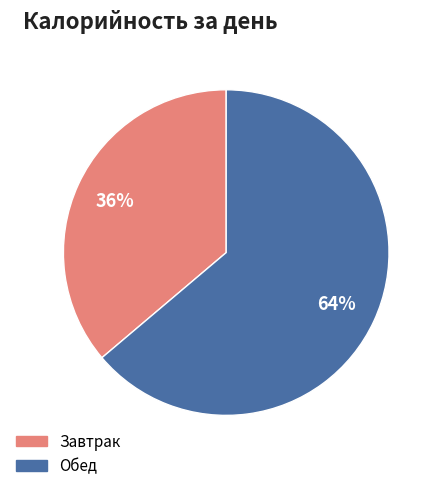

Which category has the biggest portion of the pie?

Обед